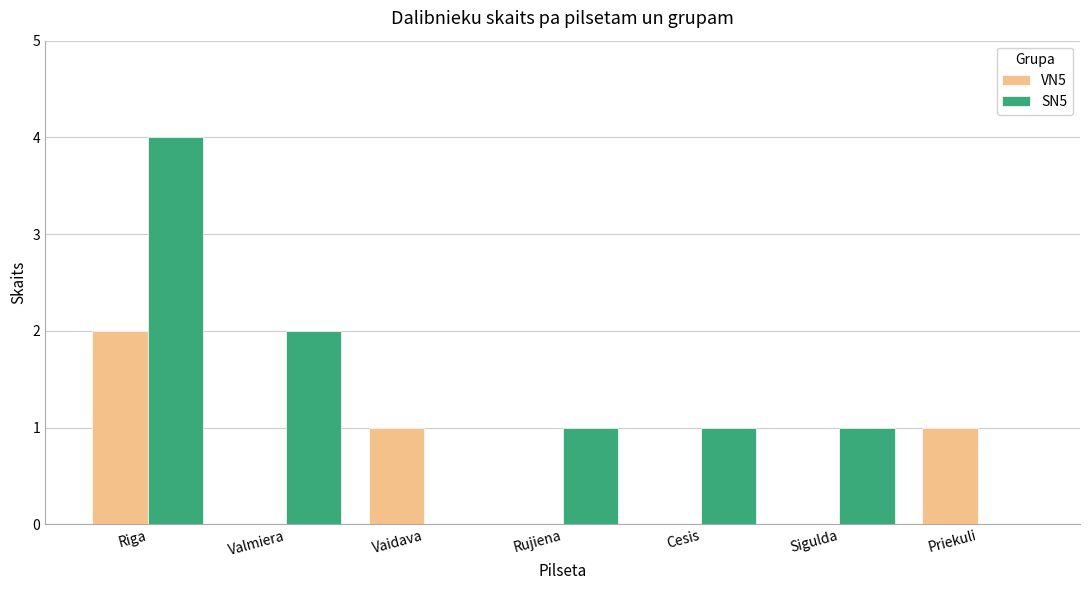

What are all the series names shown in the legend?

VN5, SN5